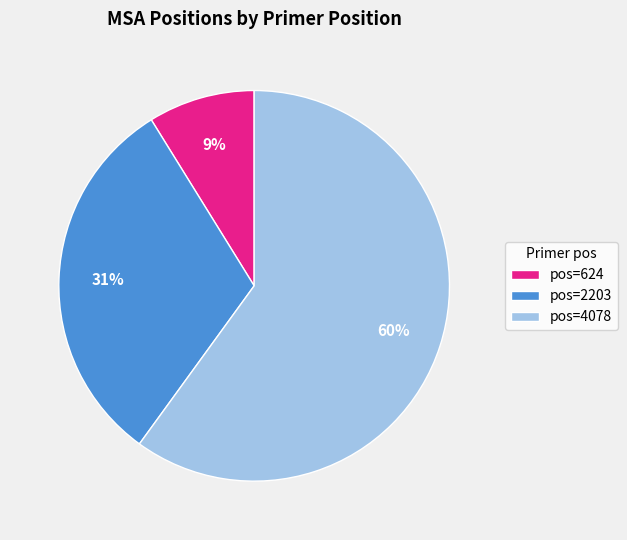

Rank the categories by value from lowest to highest.

pos=624, pos=2203, pos=4078